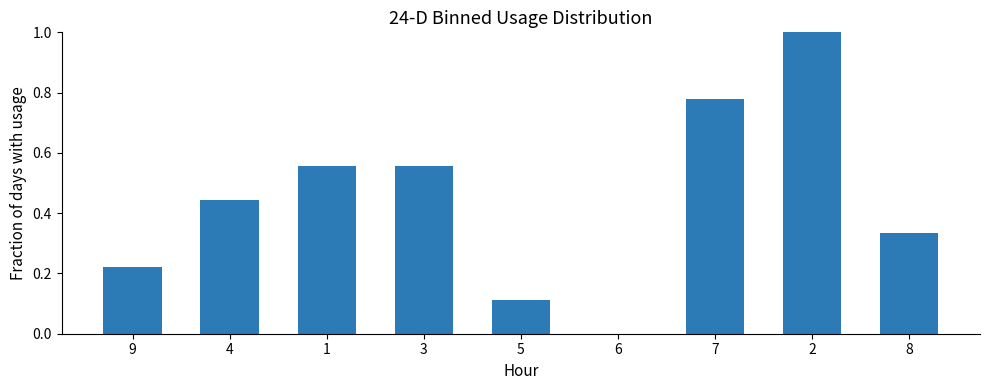

What is the sum of all values?

4.0